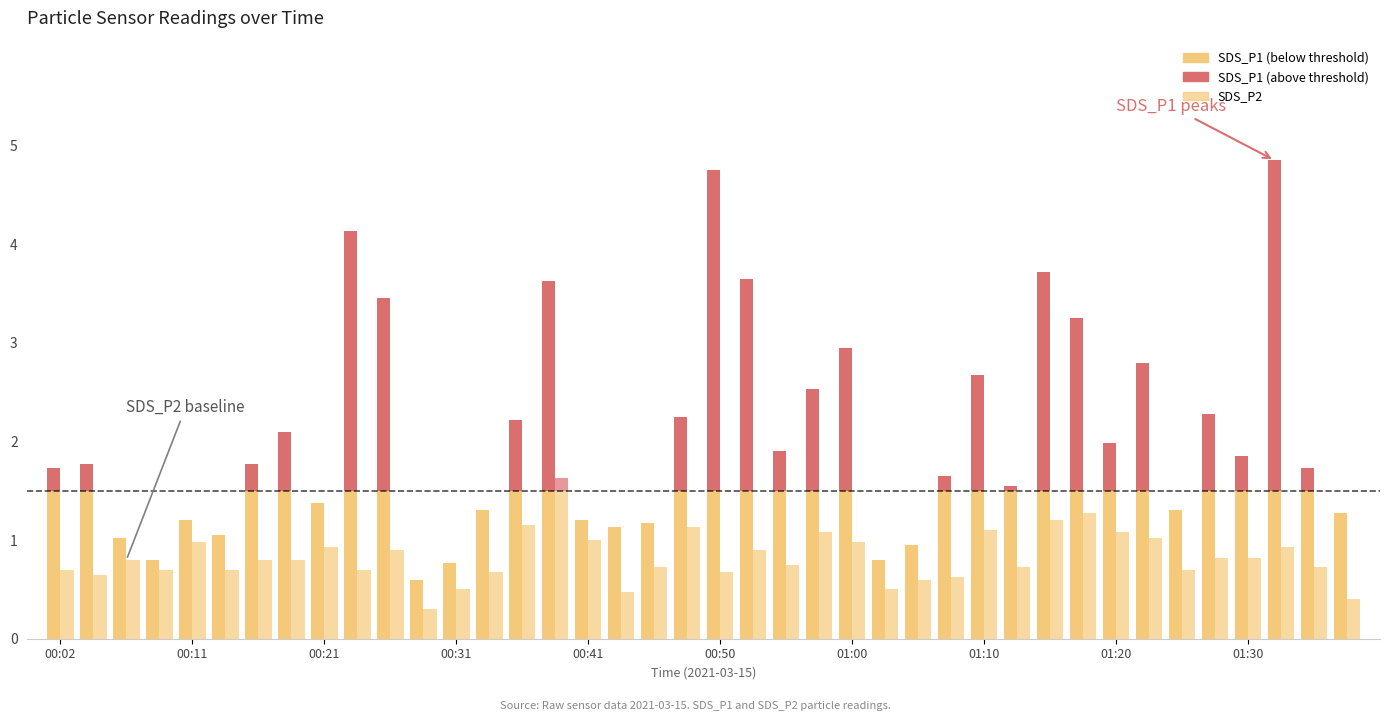

What is the average value of the SDS_P2 series?

0.8